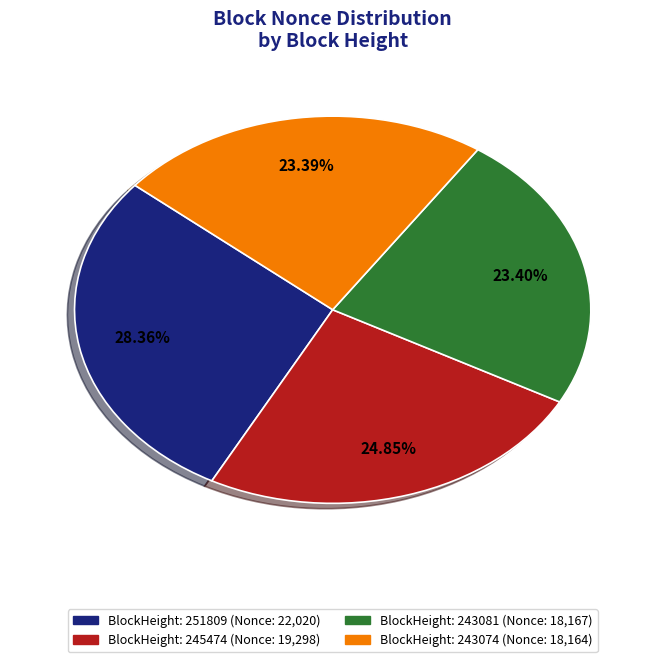

Is there a majority slice in this chart?

No